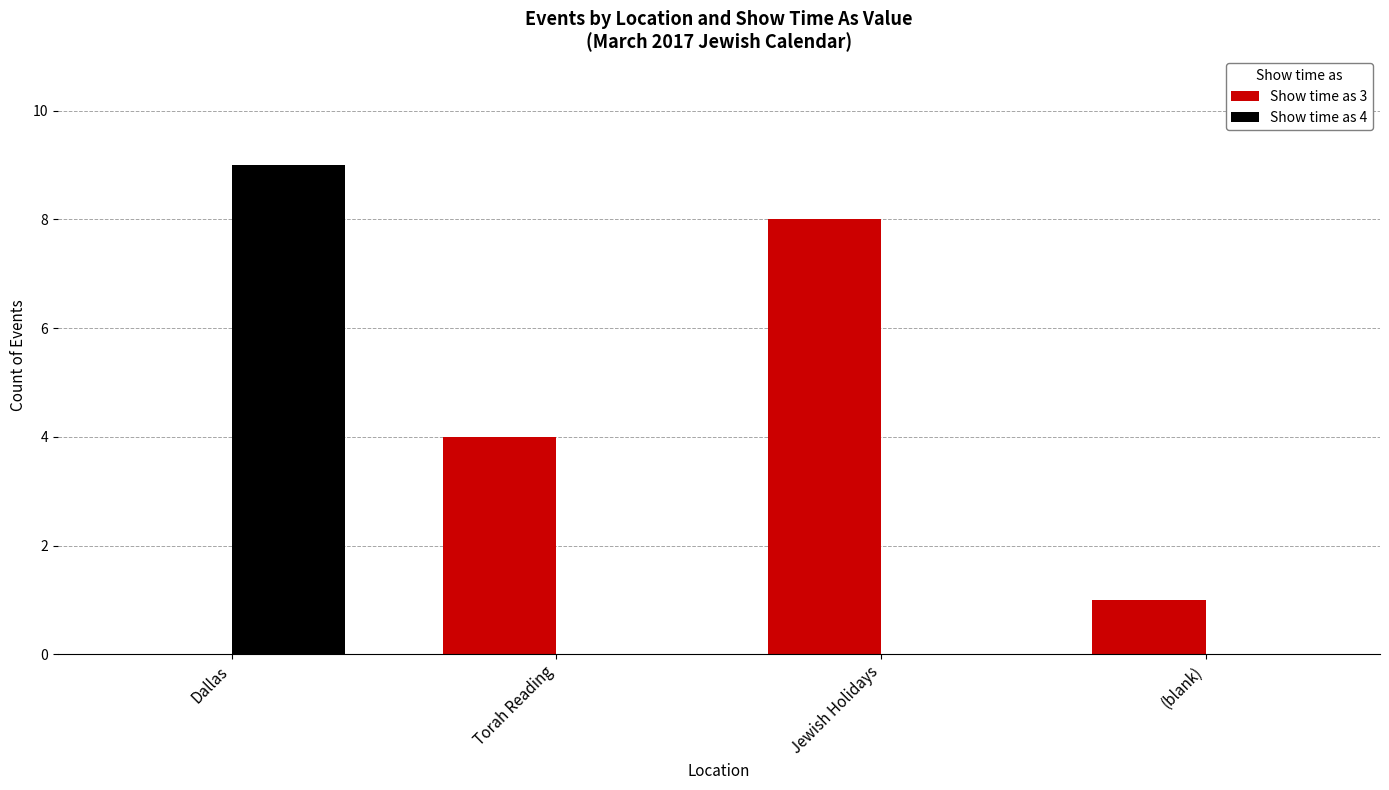

Read the Show time as 3 value at Torah Reading.

4